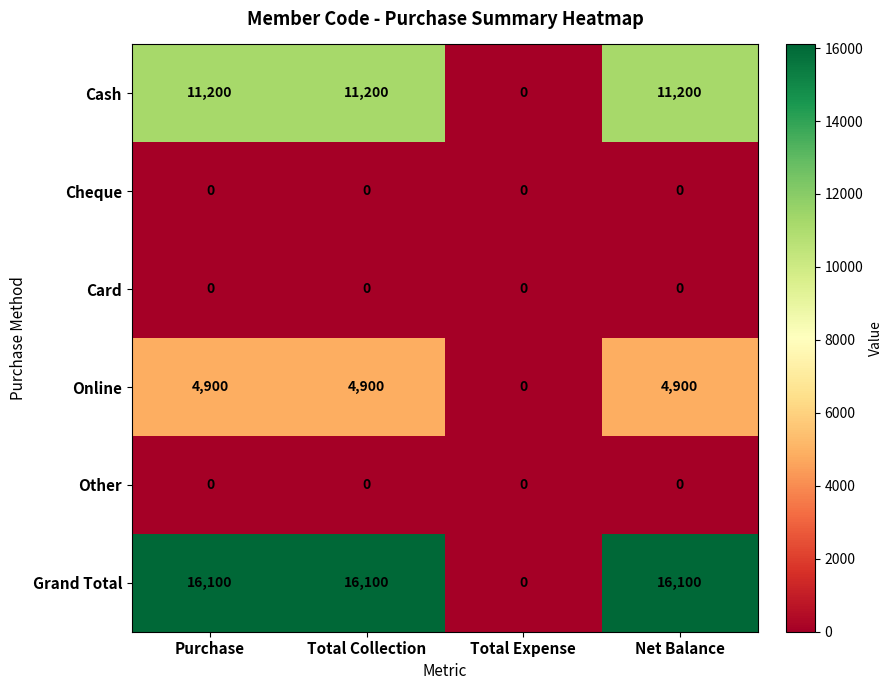

Reading right to left, what are all the values shown in this chart?

Cash: Net Balance=11200	Total Expense=0	Total Collection=11200	Purchase=11200
Cheque: Net Balance=0	Total Expense=0	Total Collection=0	Purchase=0
Card: Net Balance=0	Total Expense=0	Total Collection=0	Purchase=0
Online: Net Balance=4900	Total Expense=0	Total Collection=4900	Purchase=4900
Other: Net Balance=0	Total Expense=0	Total Collection=0	Purchase=0
Grand Total: Net Balance=16100	Total Expense=0	Total Collection=16100	Purchase=16100